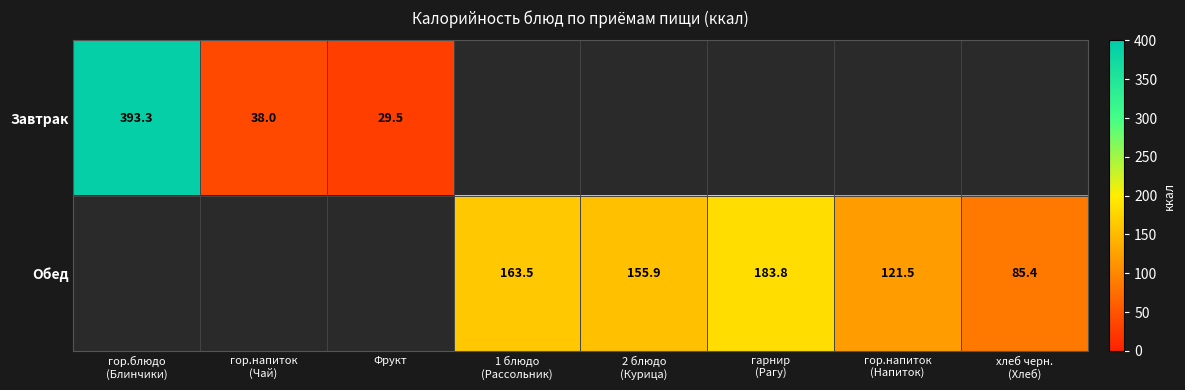

At how many categories does at least one series exceed 279?

1